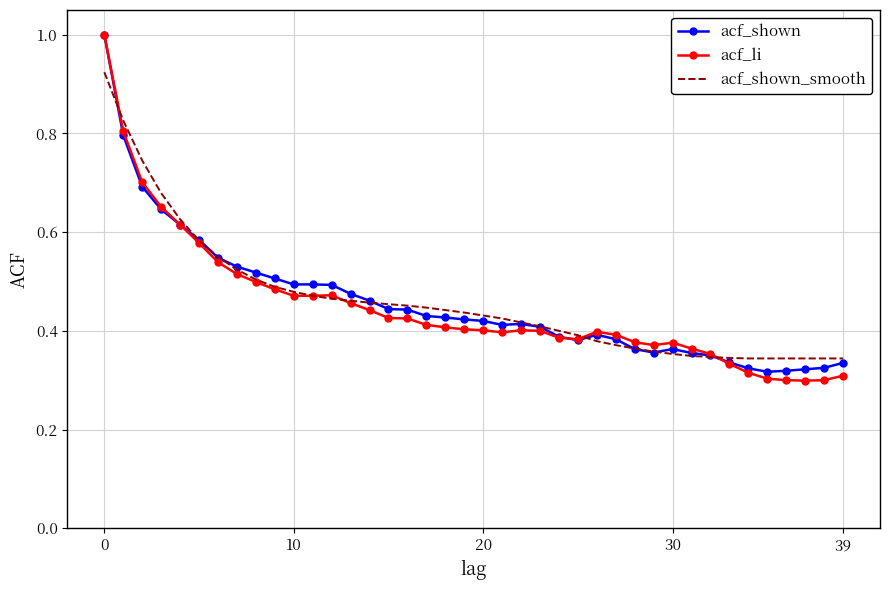

What is the maximum value for acf_shown?

1.0